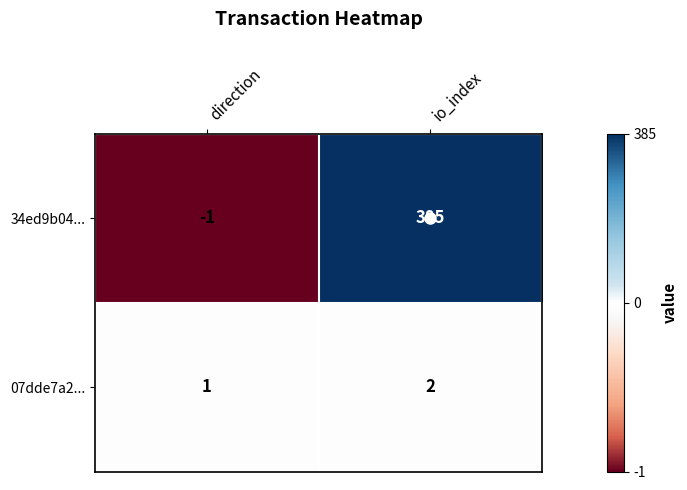

At io_index, list the series in order from largest to smallest.

34ed9b04..., 07dde7a2...